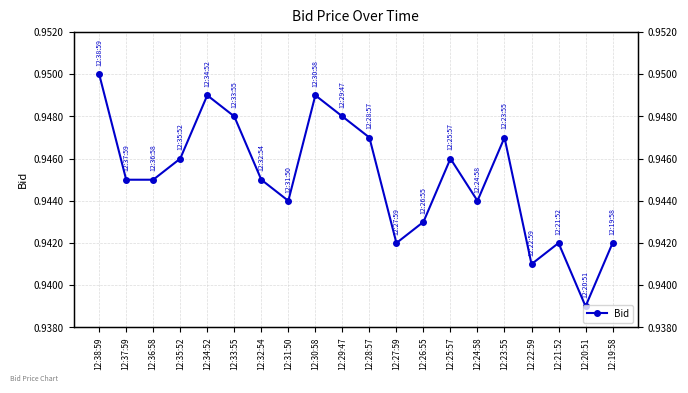

Where is the first local maximum?

12:34:52